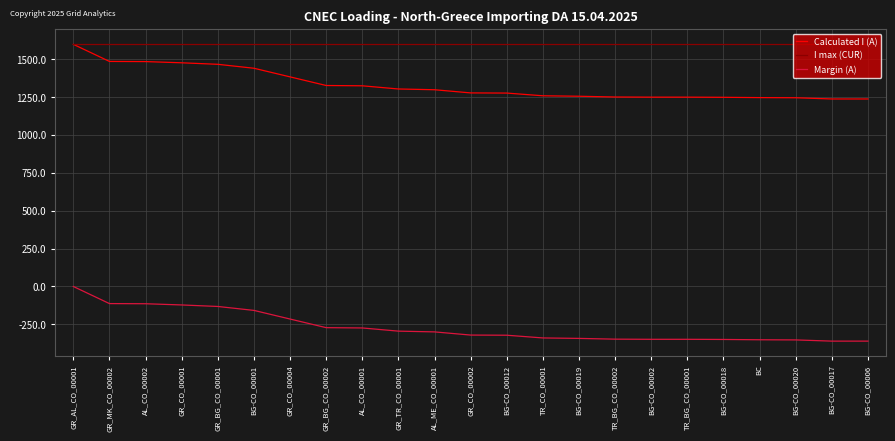

True or false: I max (CUR) and Margin (A) cross at least once.

False